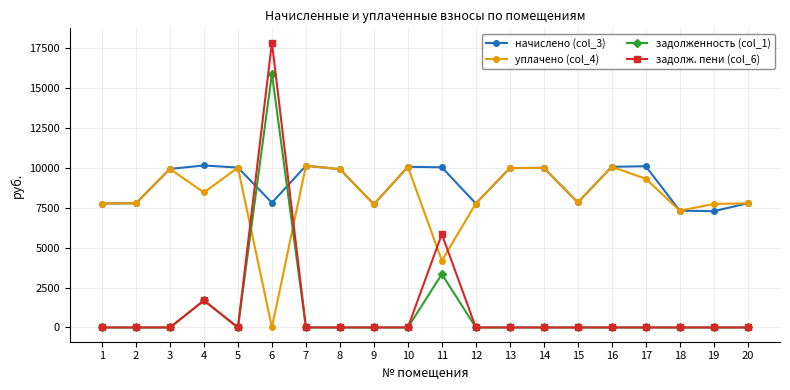

What is the total value across all series at 3?

19872.0